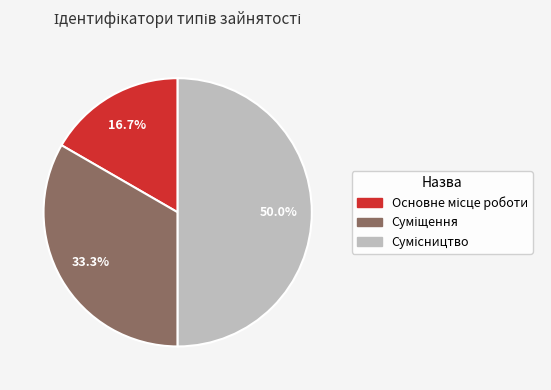

How much of the chart is everything except Сумісництво?

50.0%